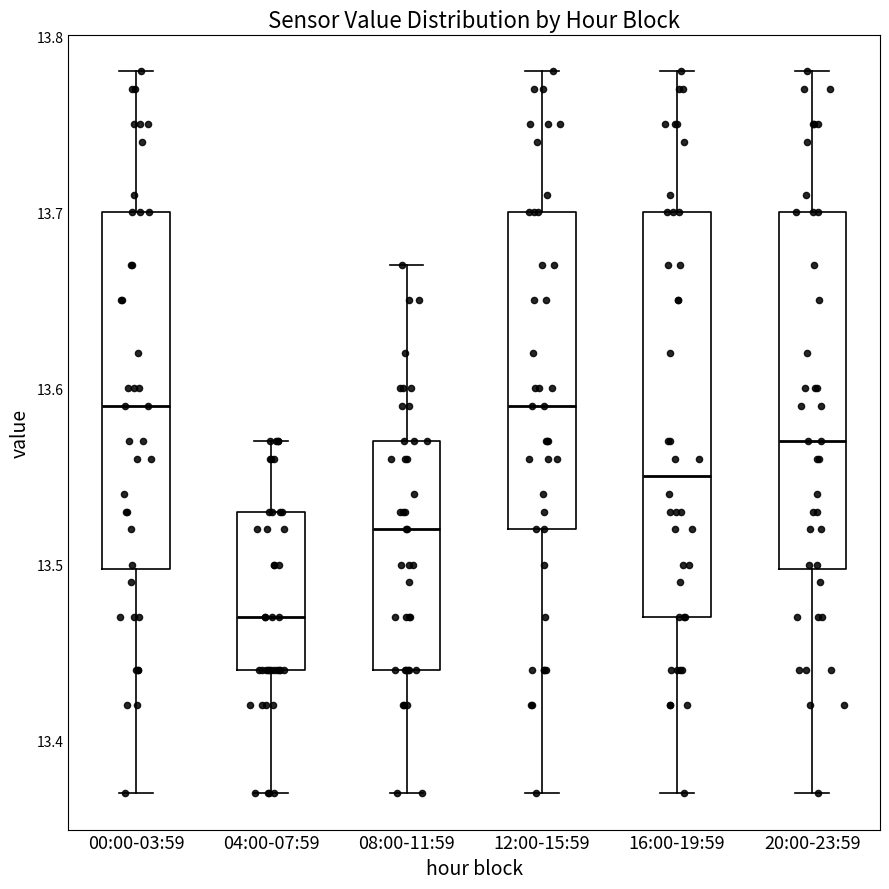

Where does the lower whisker of the box for 12:00-15:59 end on the y-axis? The values are not printed on the chart, so give them approximately, as read against the axis.

13.37